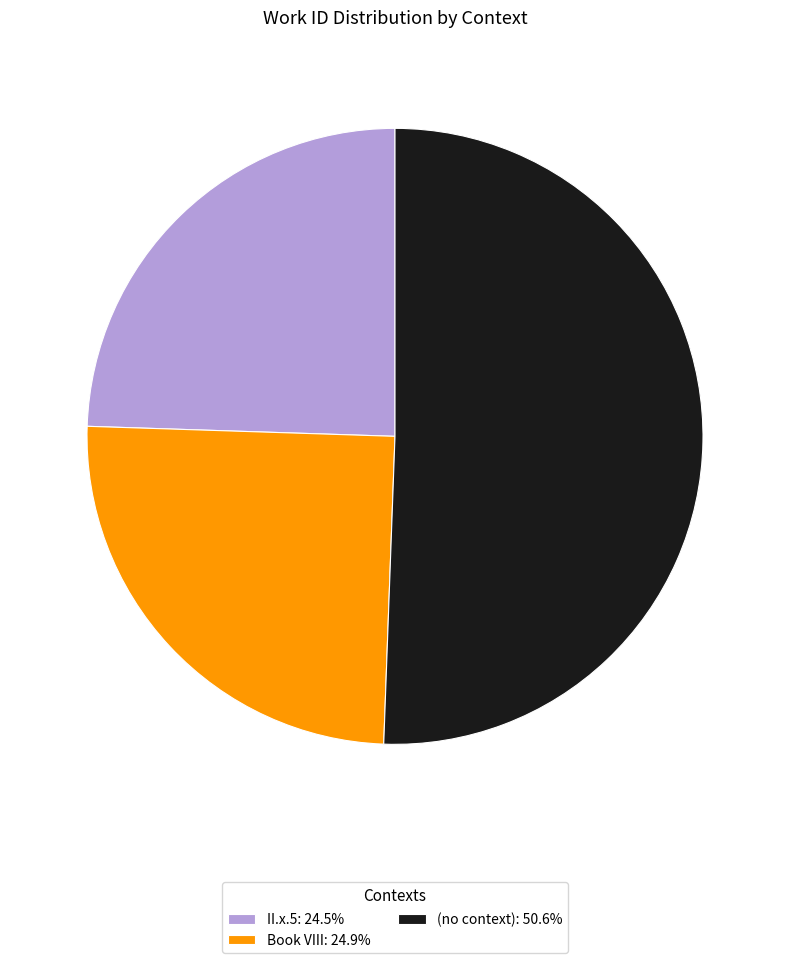

Which slice is the largest?

(no context)